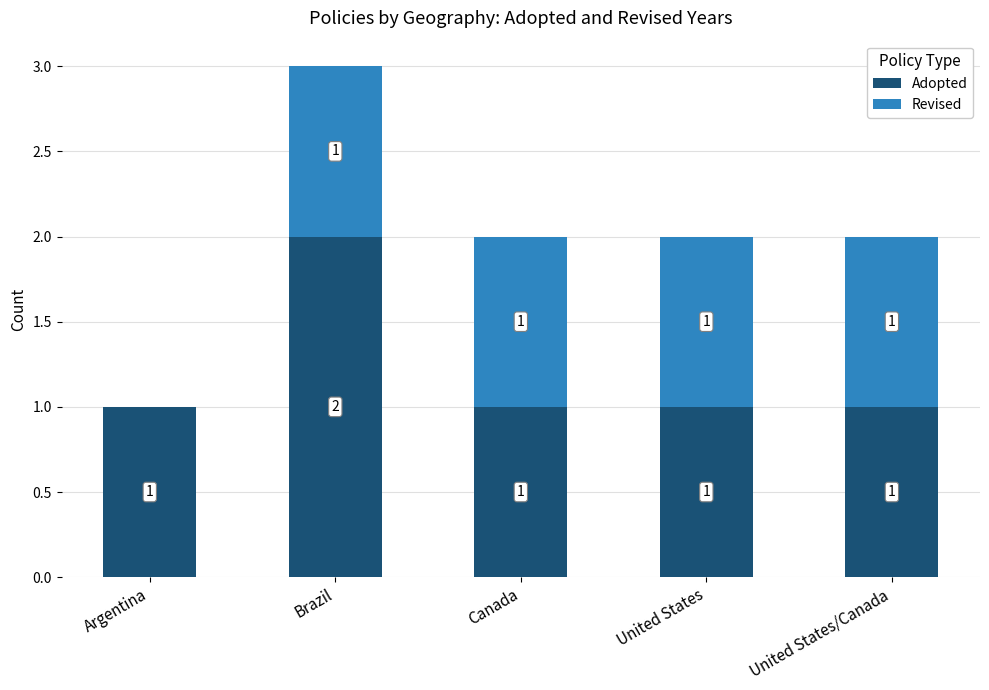

True or false: Adopted has a value of 1 at Canada.

True